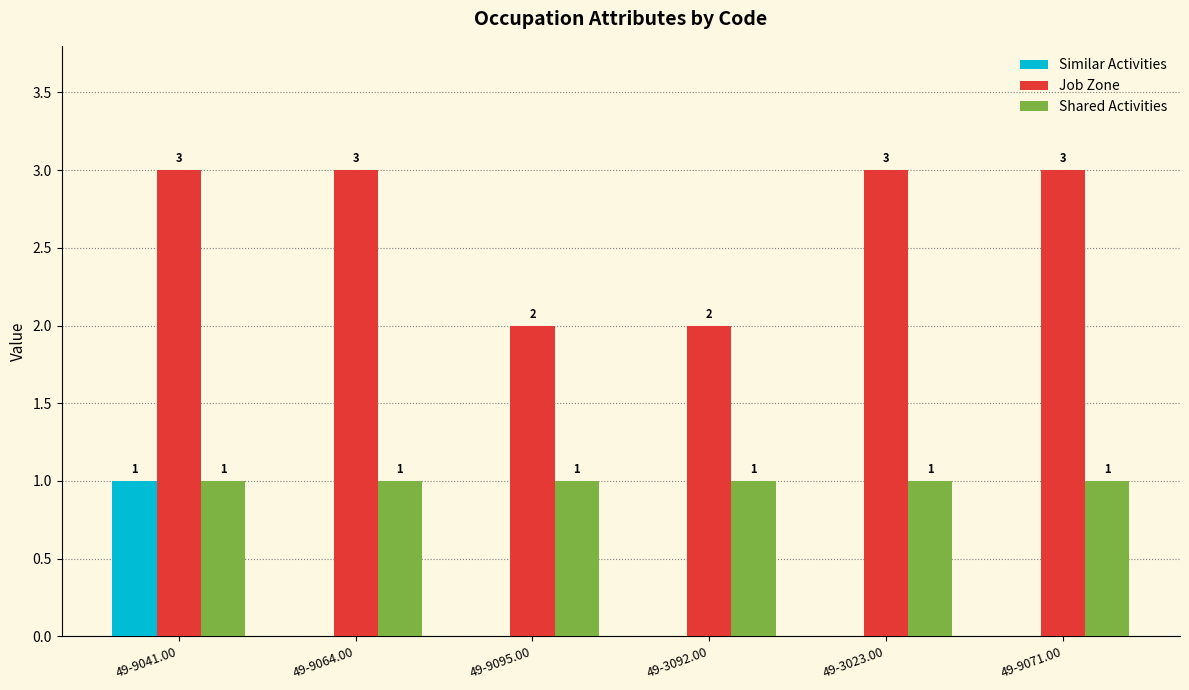

At which category is the sum across all series the highest?

49-9041.00